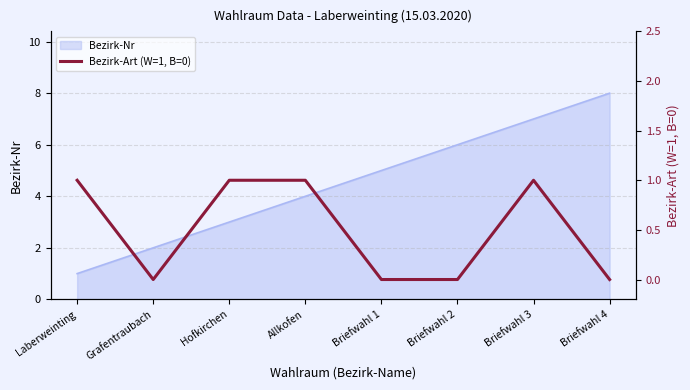

List the labels in order of Bezirk-Nr value, largest first.

Briefwahl 4, Briefwahl 3, Briefwahl 2, Briefwahl 1, Allkofen, Hofkirchen, Grafentraubach, Laberweinting